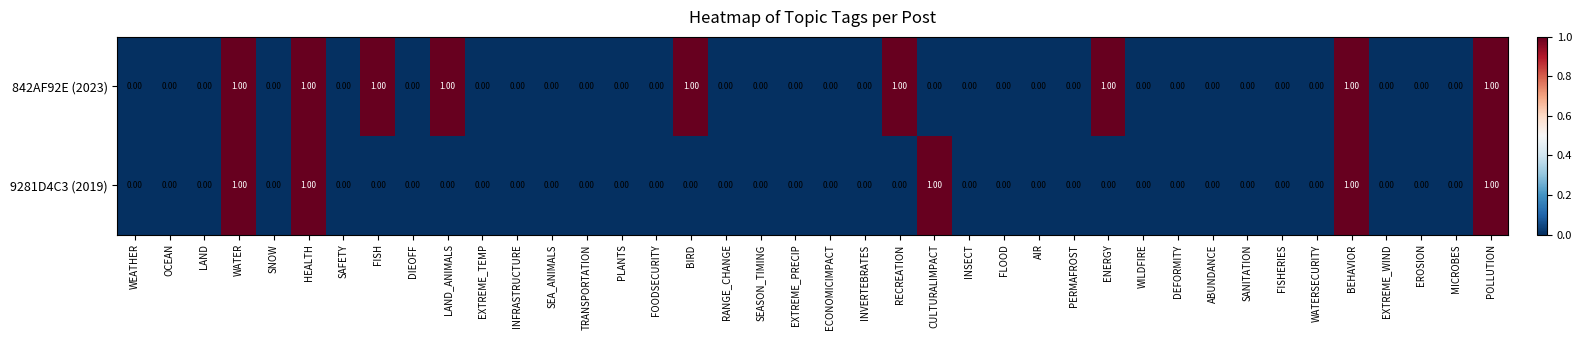

Is the value of 9281D4C3 (2019) at CULTURALIMPACT greater than the value of 842AF92E (2023) at INVERTEBRATES?

Yes